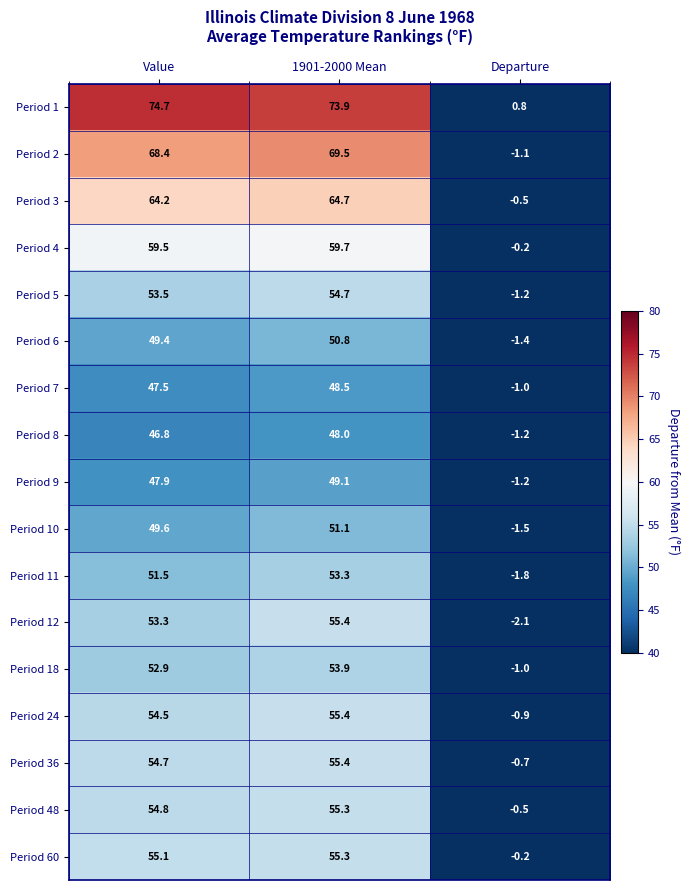

Where does the Period 10 series first go above 49?

Value